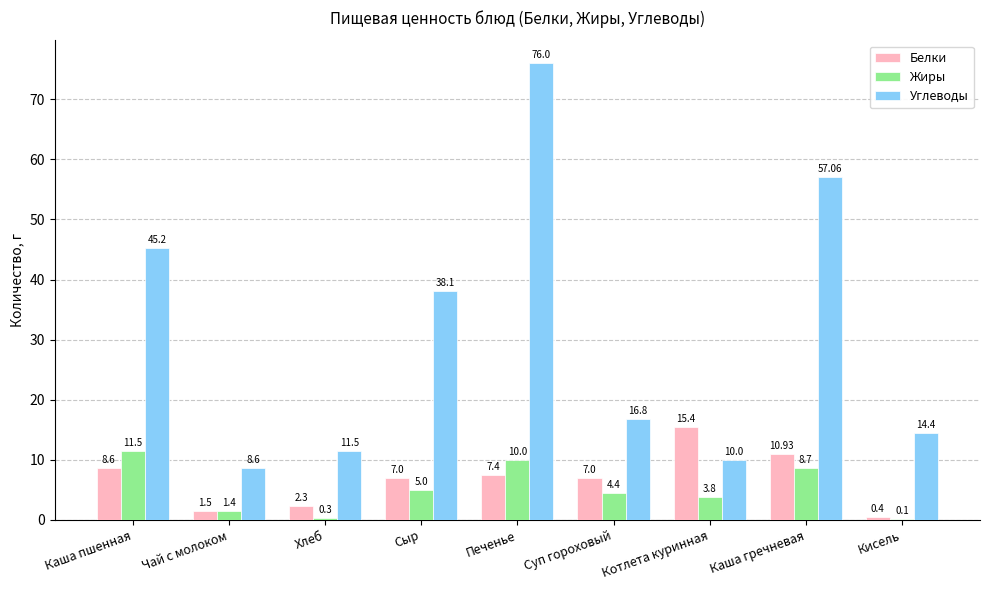

Which series changed the most between Каша пшенная and Котлета куринная?

Углеводы